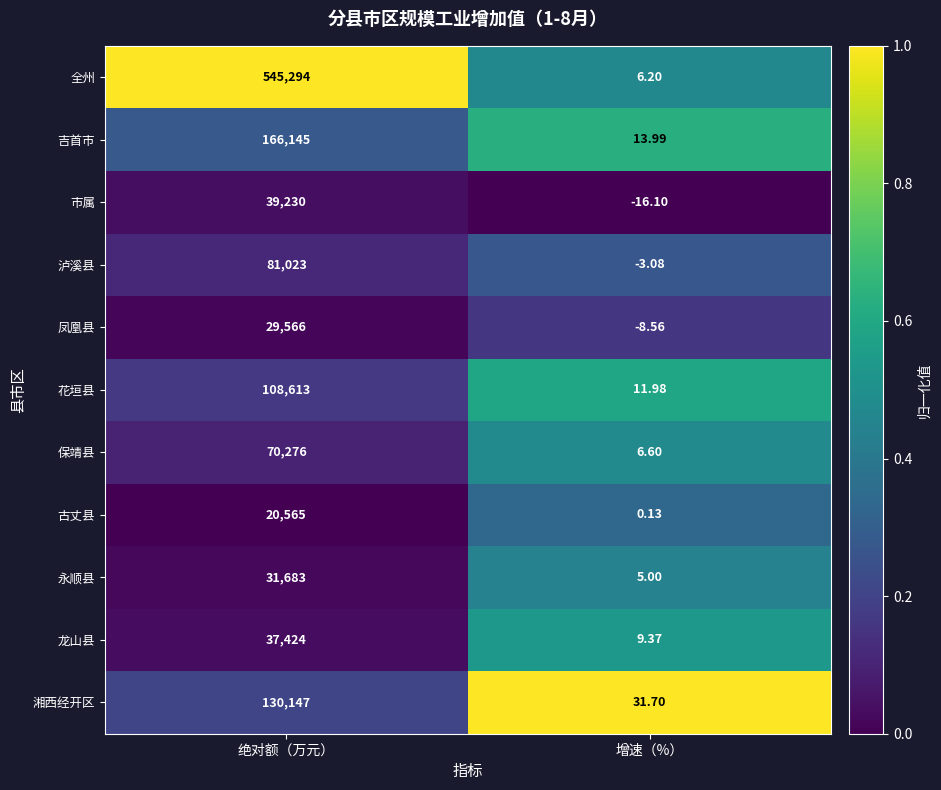

Which label corresponds to the largest value in the chart?

绝对额（万元）